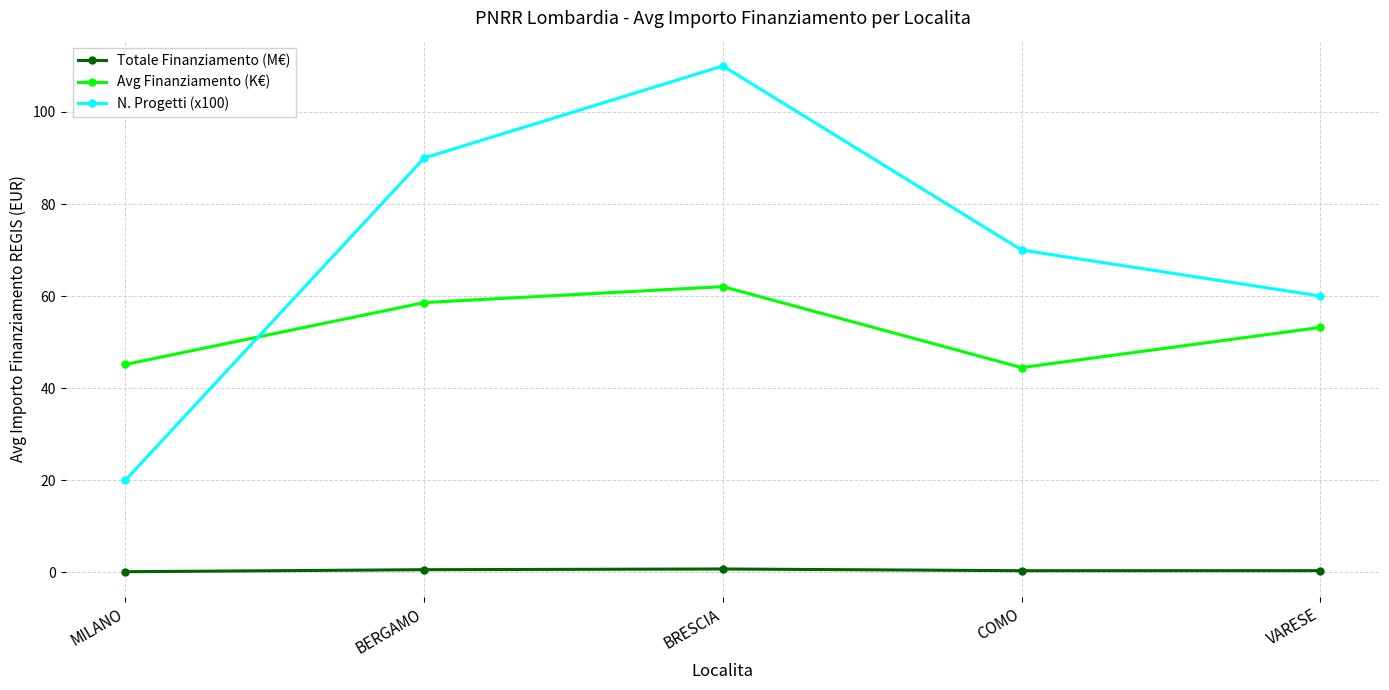

What is the greatest value displayed?

110.0